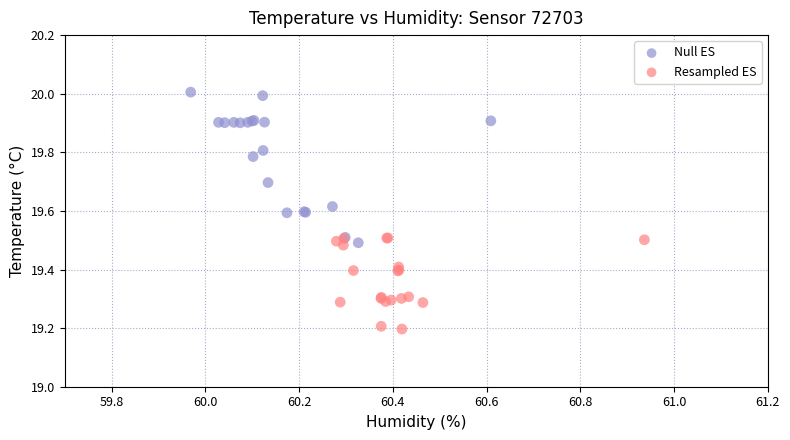

Which series contains the highest Y value?

Null ES